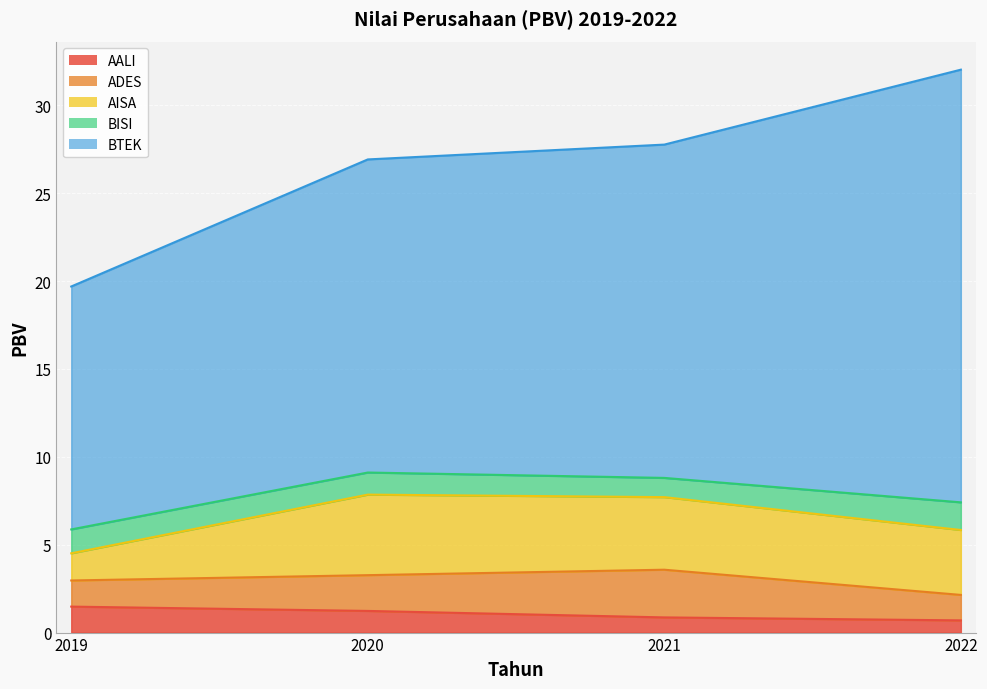

What is the difference between the highest and lowest values at 2020?

16.6